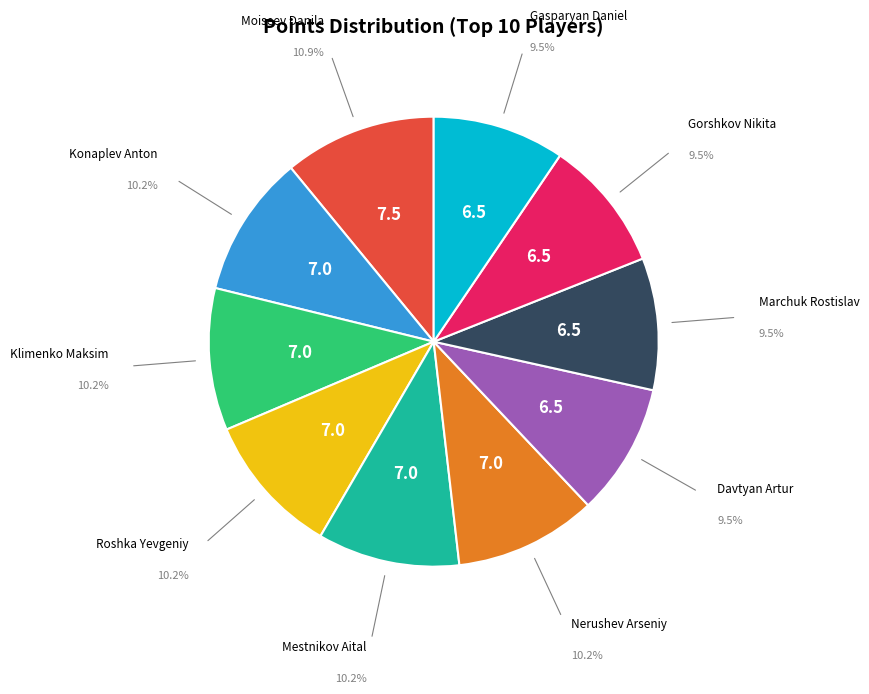

Is there any slice that represents more than half of the pie?

No